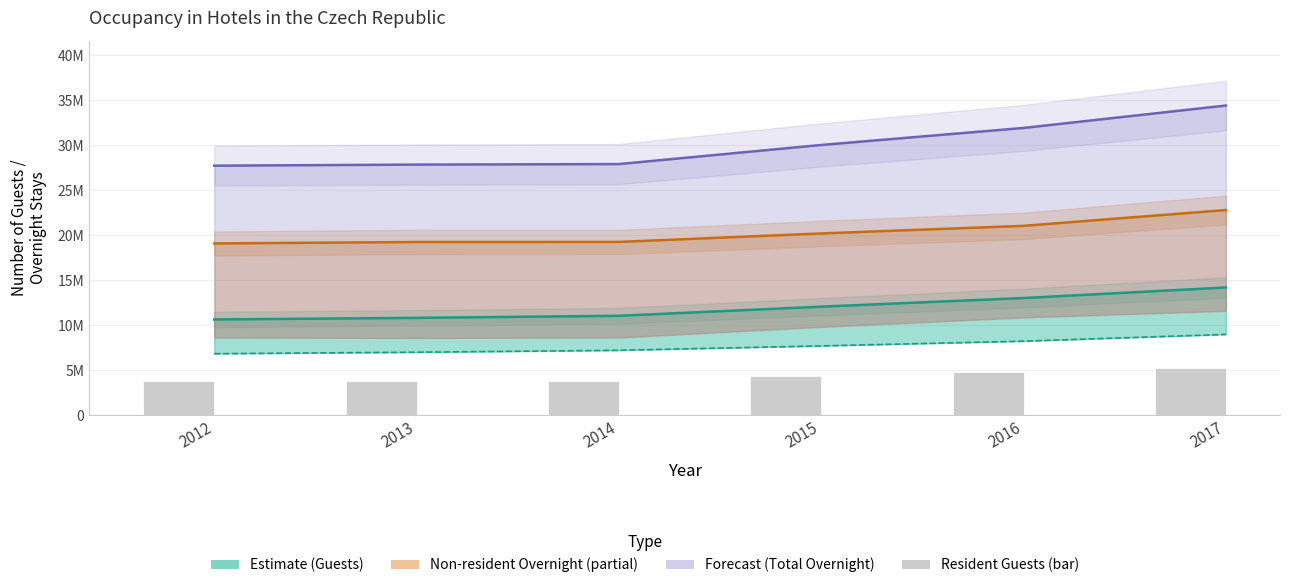

Which series has the largest total across all categories?

Total Overnight (Forecast)